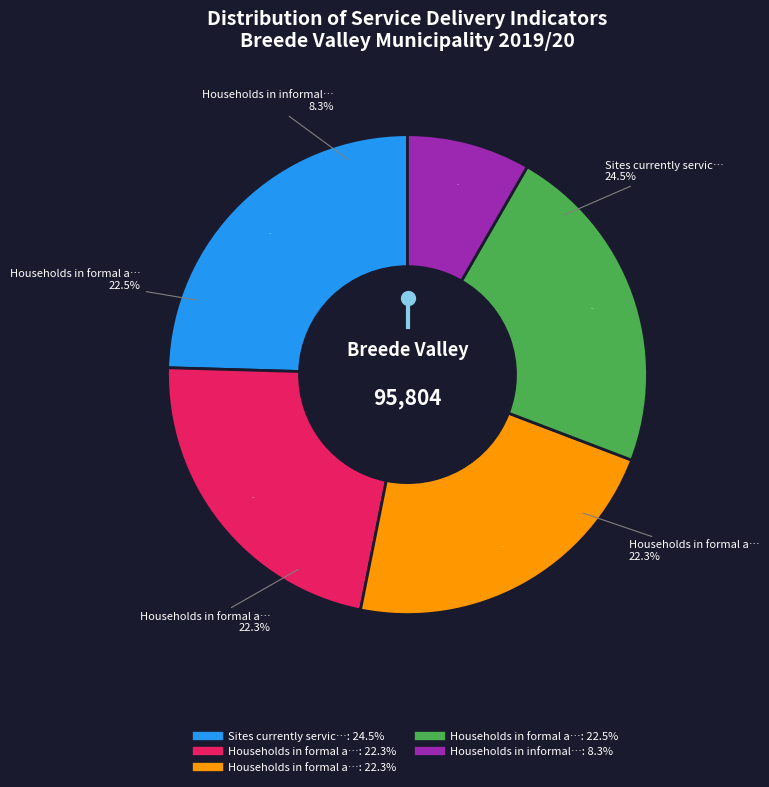

Does any single category account for the majority?

No